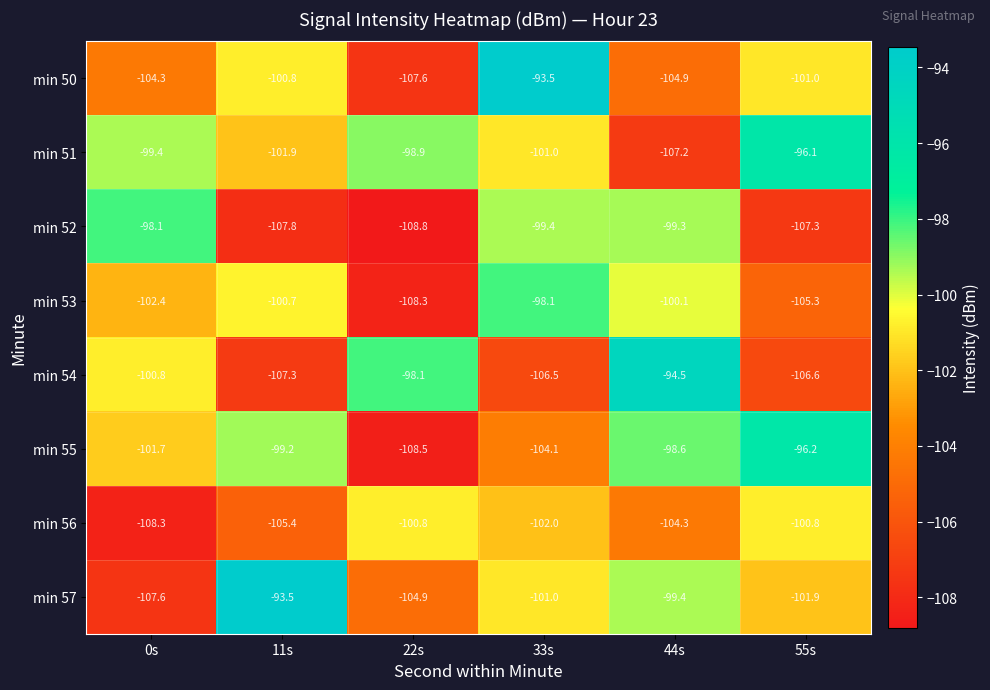

Where is min 50 nearest to the value -100?

11s